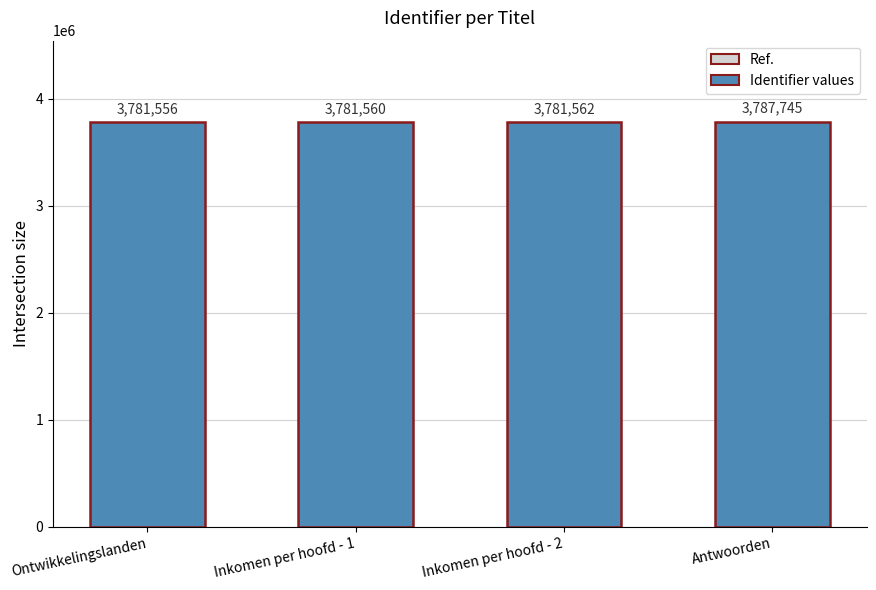

What is the sum of the values at Antwoorden and Inkomen per hoofd - 2?

7569307